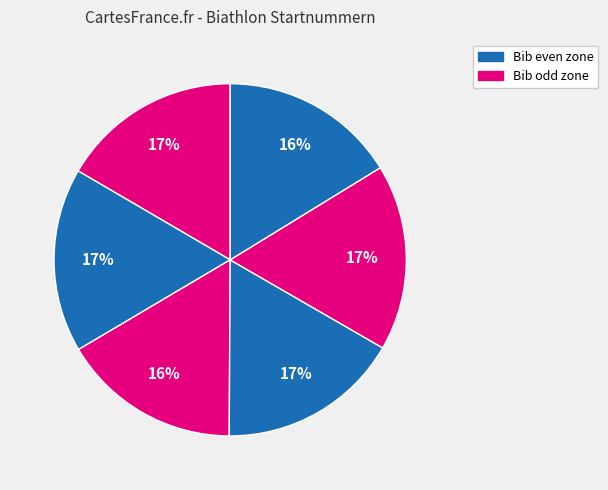

Rank the categories by value from lowest to highest.

Pos 6 (#95), Pos 3 (#96), Pos 1 (#97), Pos 4 (#98), Pos 2 (#99), Pos 5 (#100)